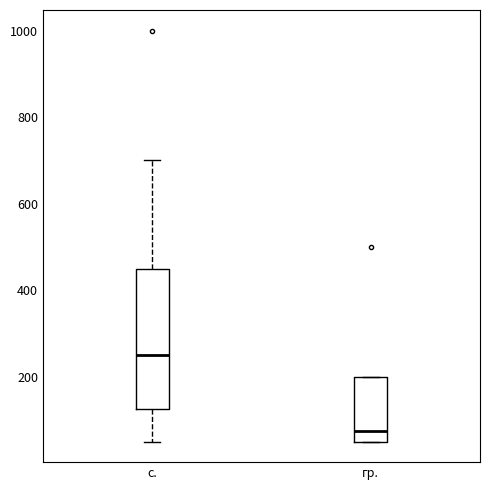

Where is the upper edge of the box for гр. on the y-axis? The values are not printed on the chart, so give them approximately, as read against the axis.

200